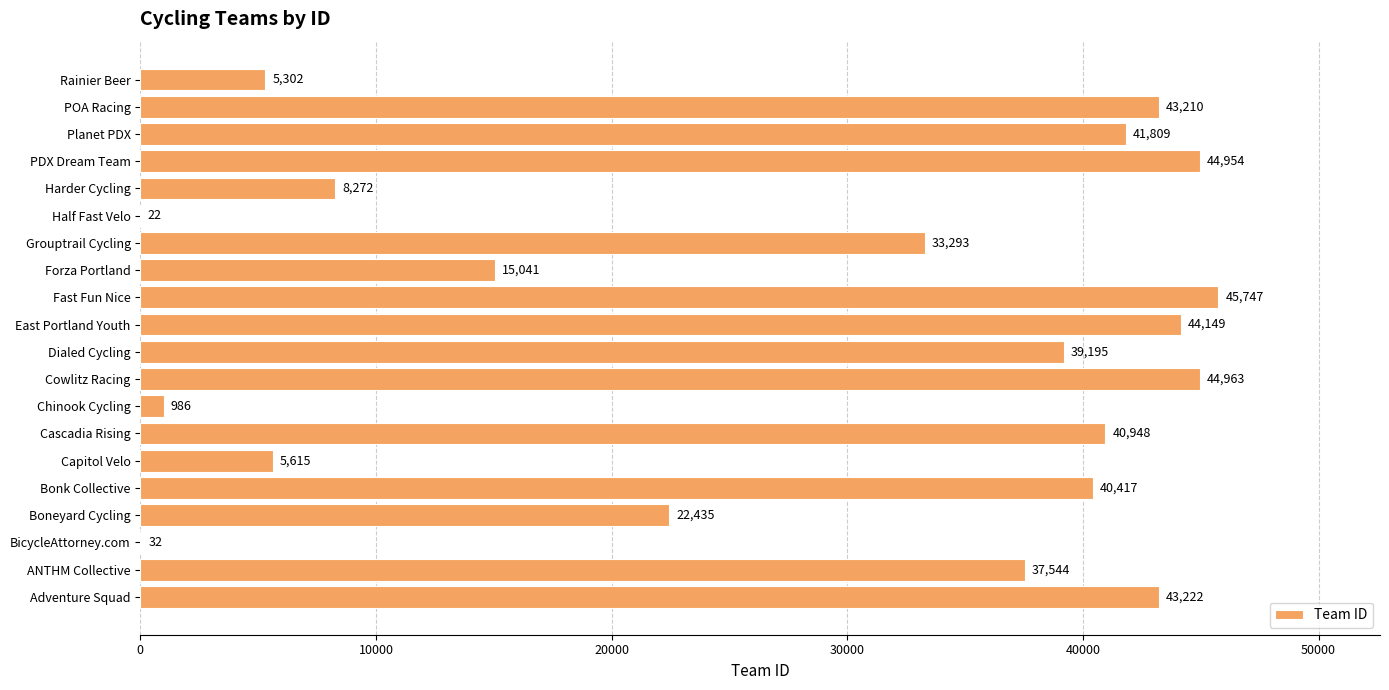

What is the change in value from Grouptrail Cycling to Rainier Beer?

-27991